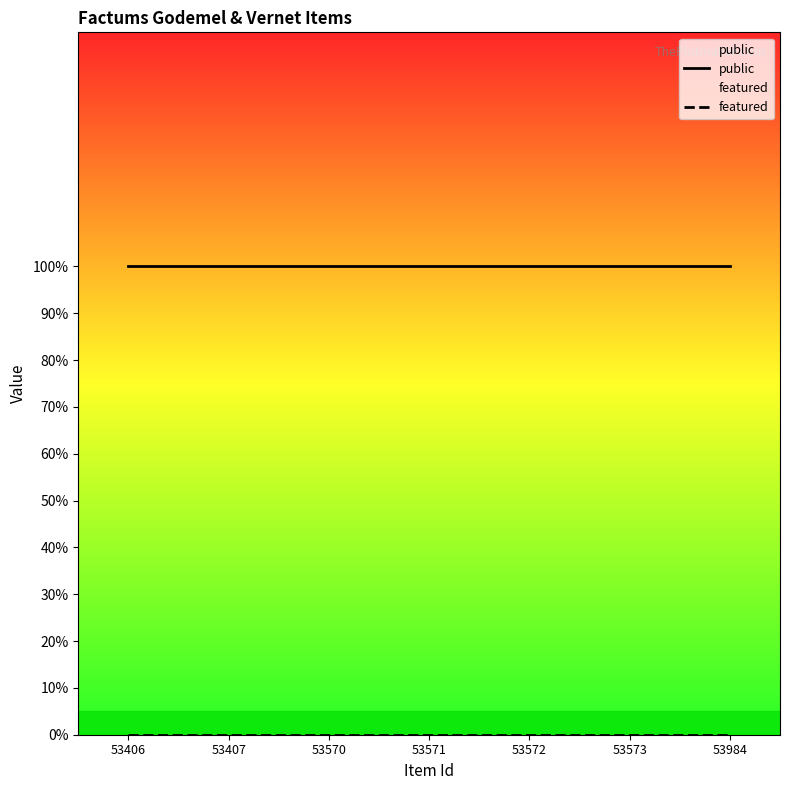

How many lines are shown in the chart?

2